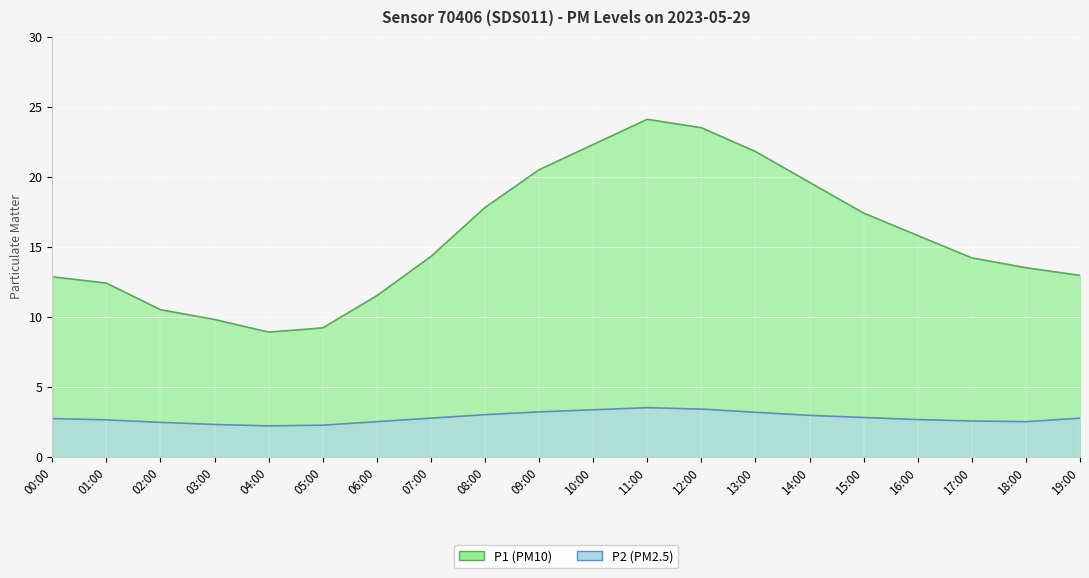

What position from the left is 19:00?

20